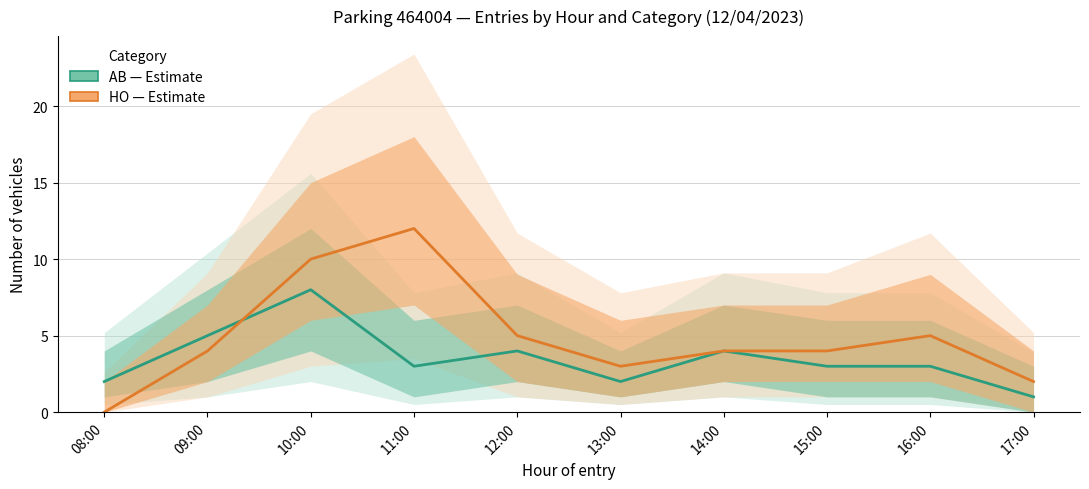

Where is the first local maximum for HO_lower?

11:00